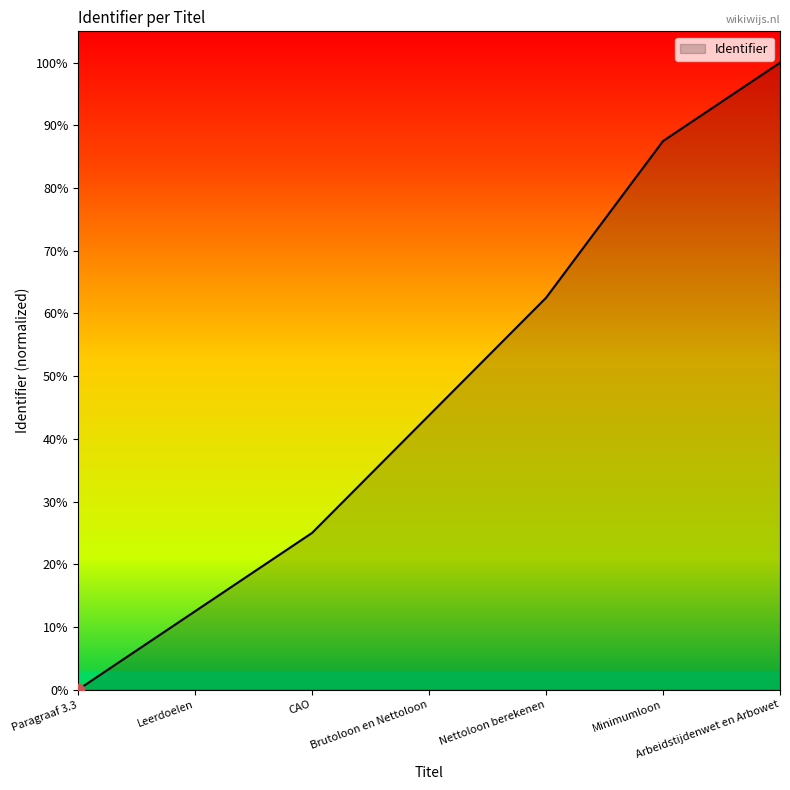

Between Brutoloon en Nettoloon and Arbeidstijdenwet en Arbowet, which is larger?

Arbeidstijdenwet en Arbowet